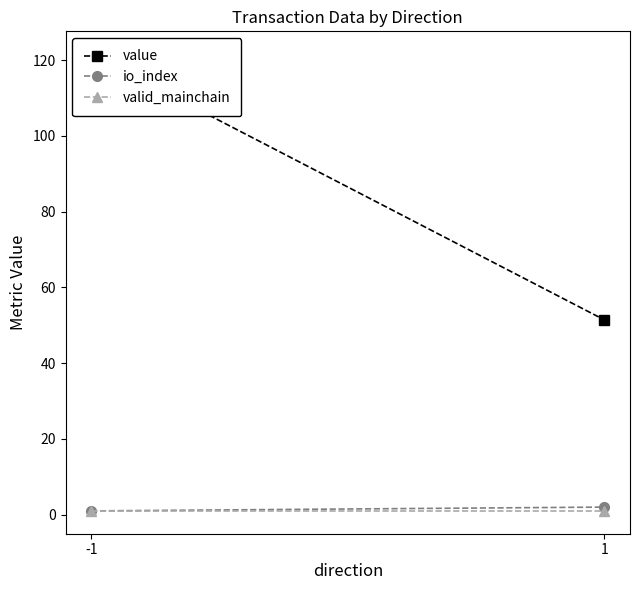

Which category has the highest value in the value series?

-1